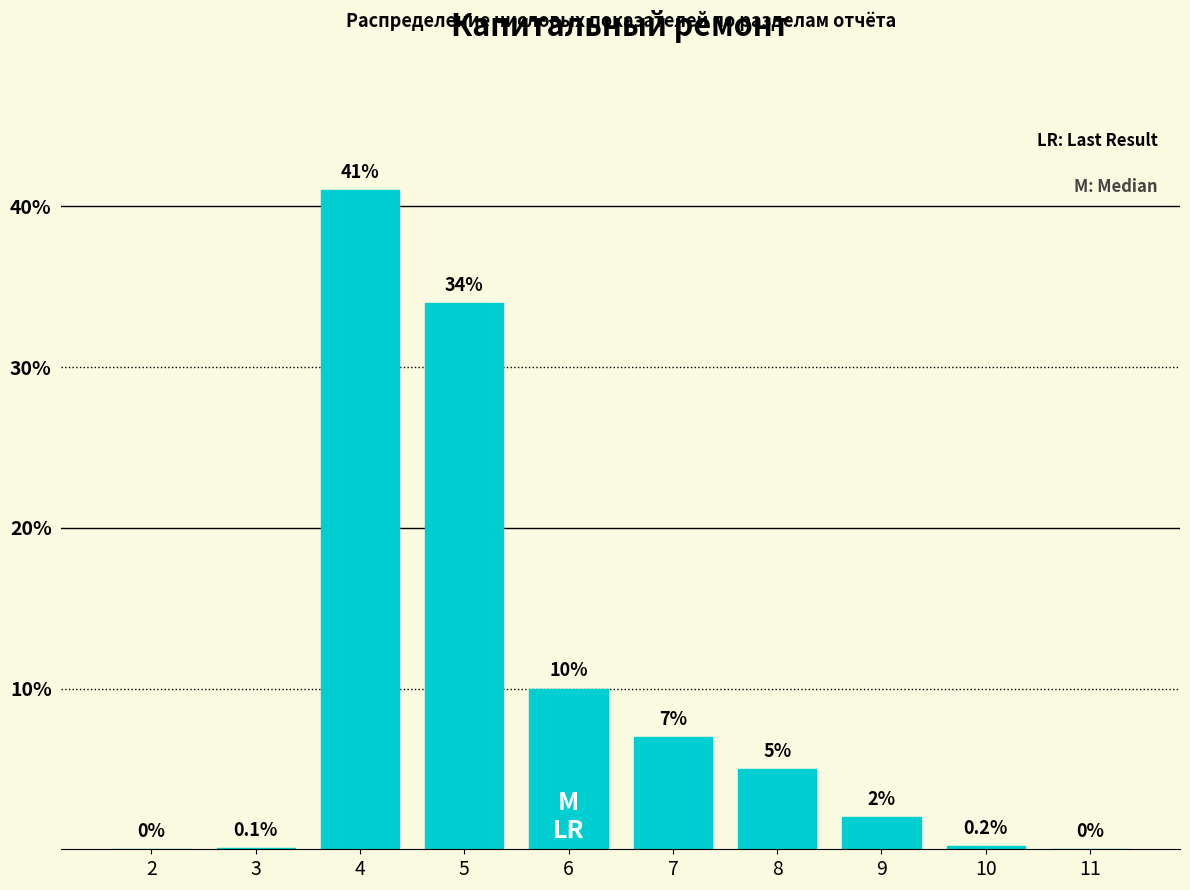

Reading left to right, list all the values displayed in this chart.

2=0.0	3=0.1	4=41.0	5=34.0	6=10.0	7=7.0	8=5.0	9=2.0	10=0.2	11=0.0